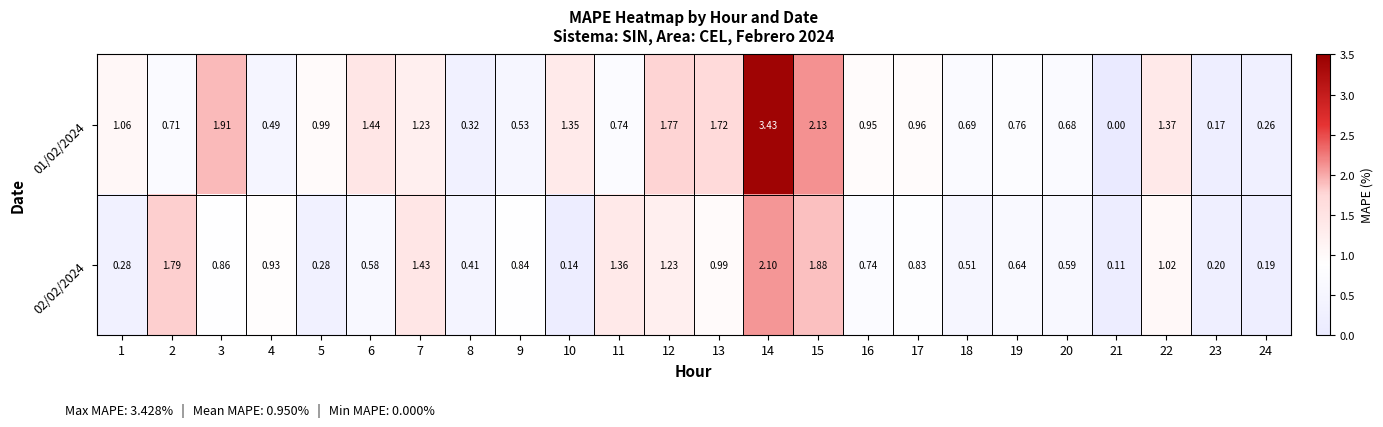

Is the value of 01/02/2024 at 9 greater than the value of 02/02/2024 at 7?

No